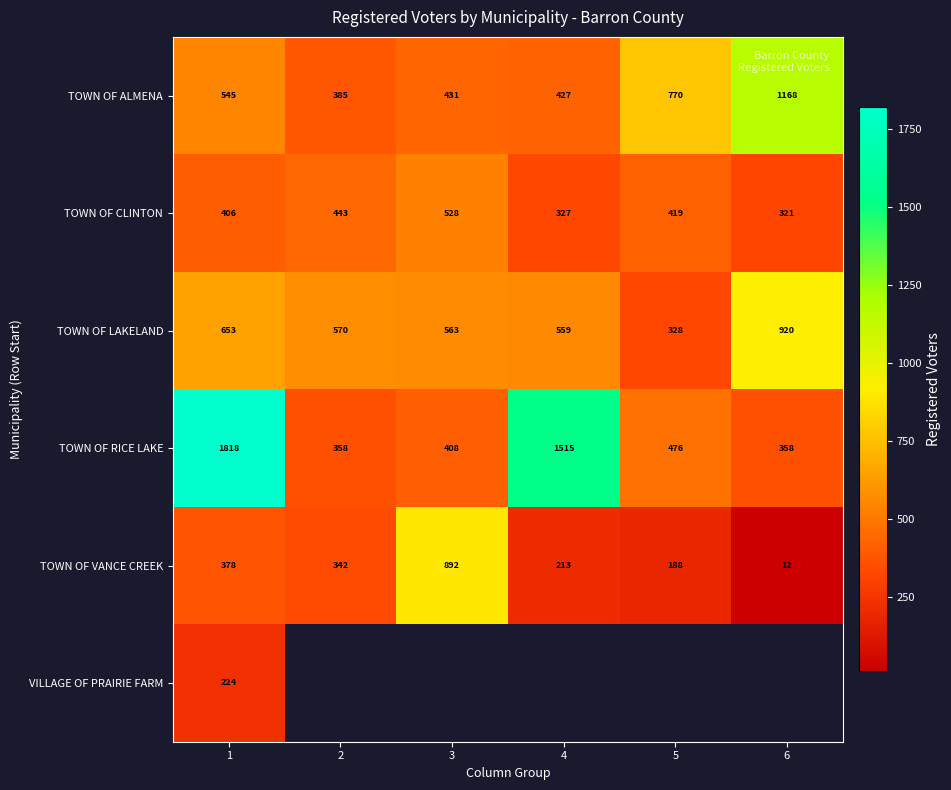

The value of TOWN OF LAKELAND at 5 is 427.7. True or false?

False